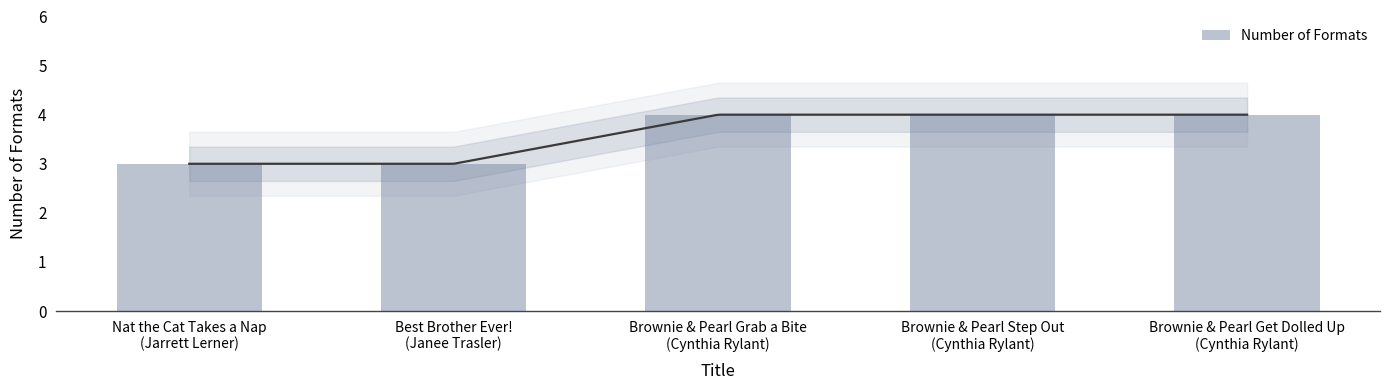

What is the minimum value shown in the chart?

3